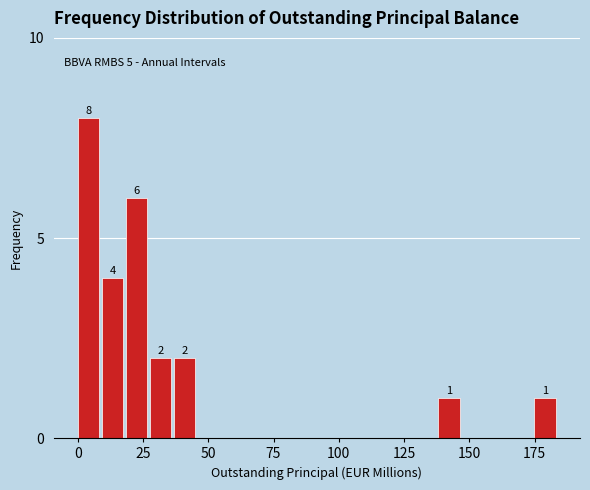

Read against the x-axis, roughly where is the centre of the tallest bar?

5